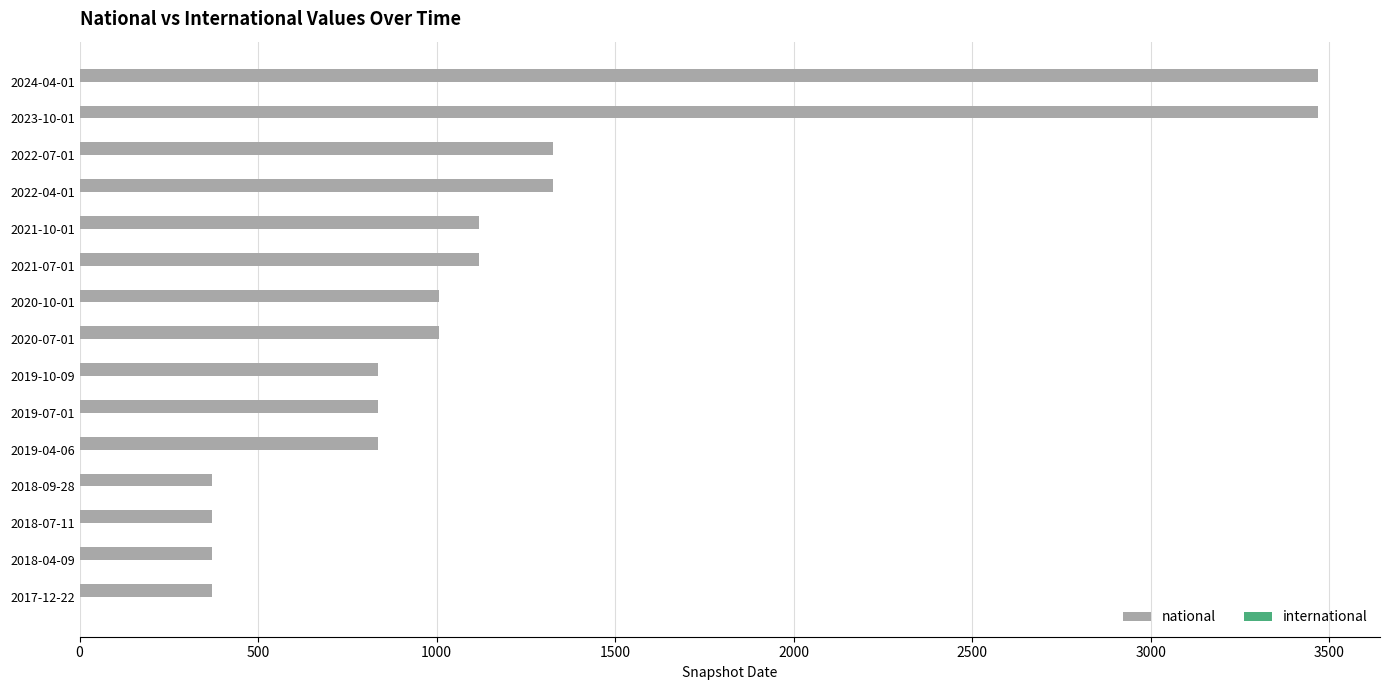

What is the greatest value displayed?

3469